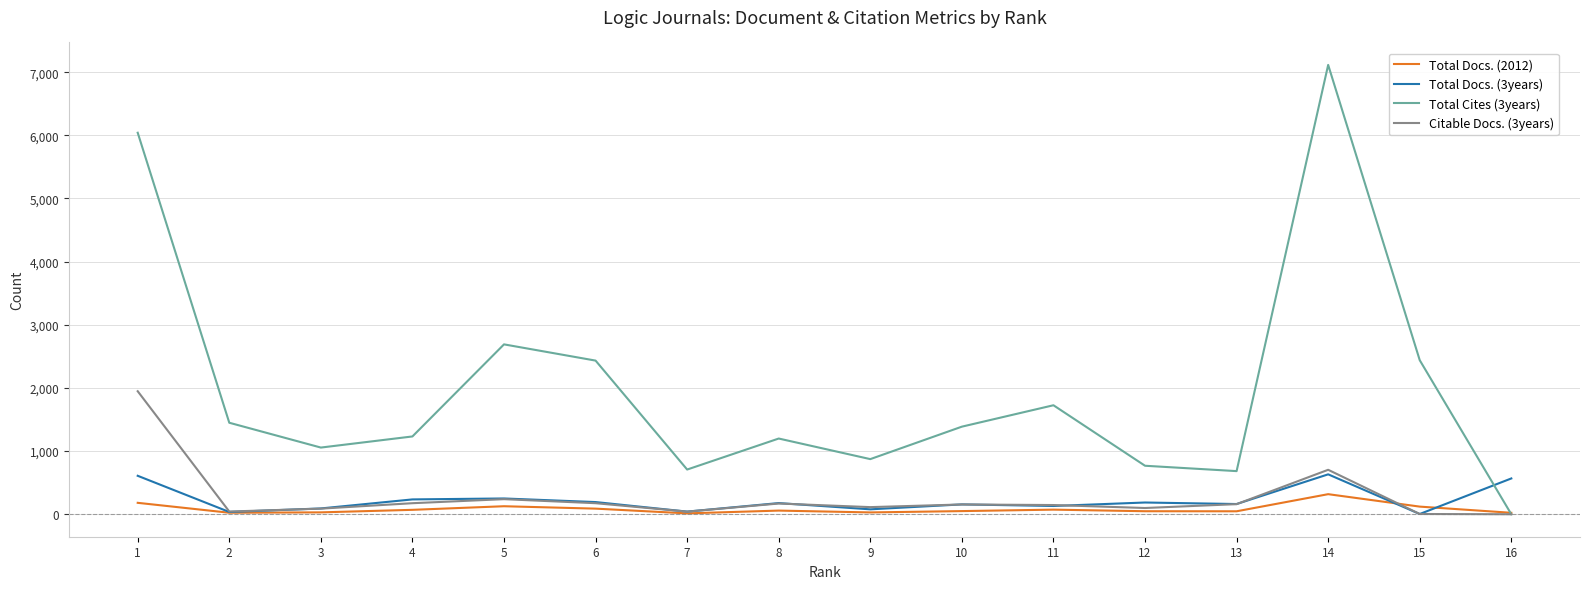

The value of Citable Docs. (3years) at 5 is 239. True or false?

True